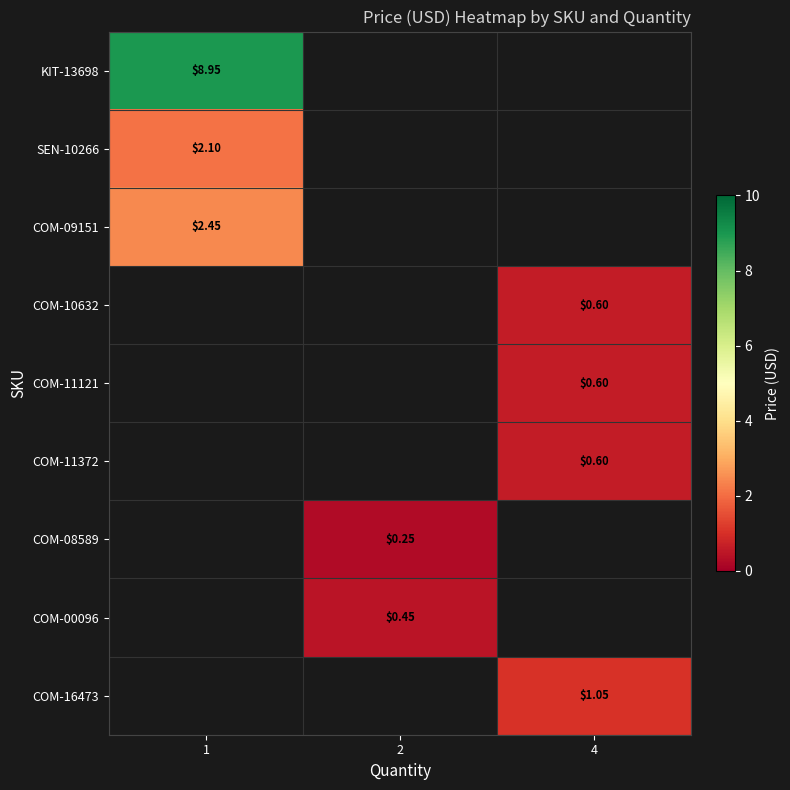

Where is row_2 nearest to the value 2?

1